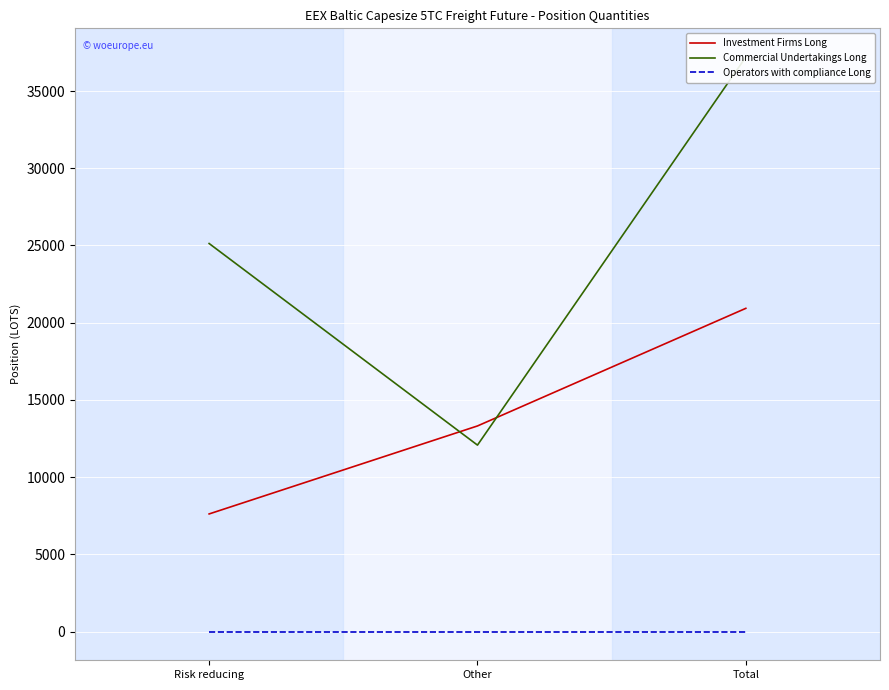

Between Risk reducing and Other, which is larger?

Other